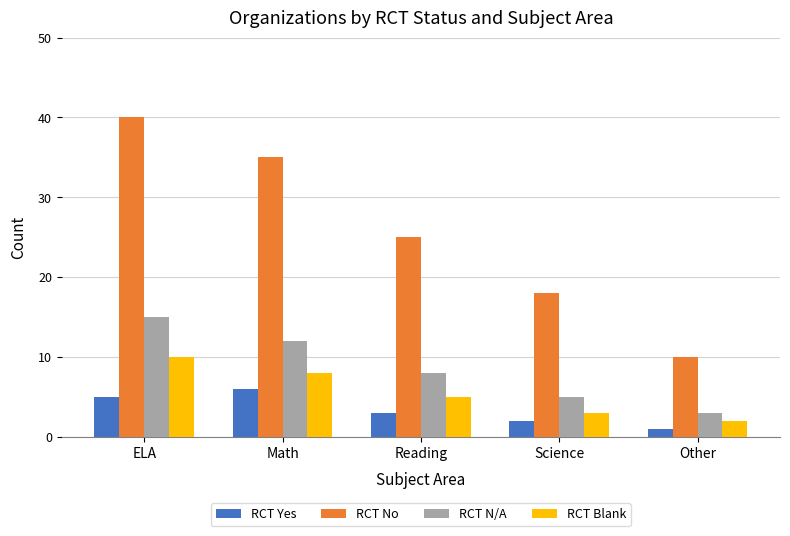

What value does the RCT Yes series have at Other?

1